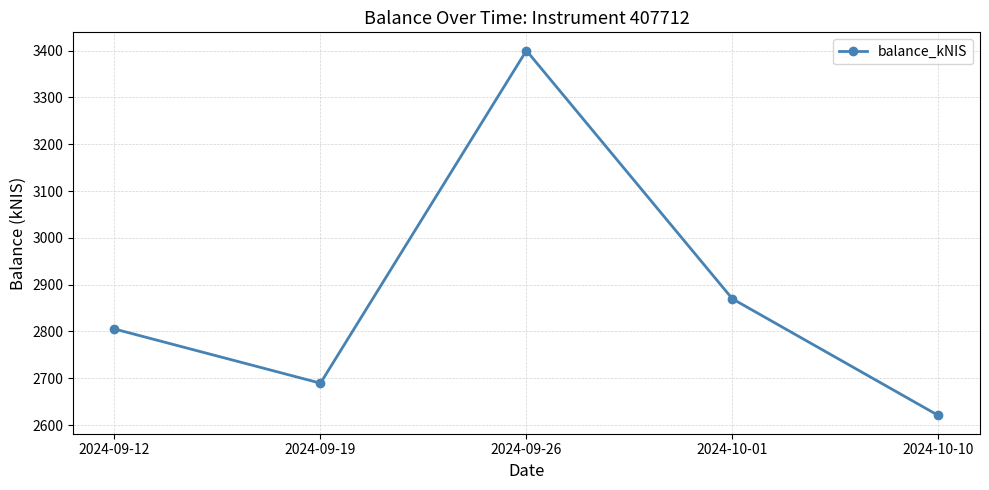

Which label corresponds to the largest value in the chart?

2024-09-26